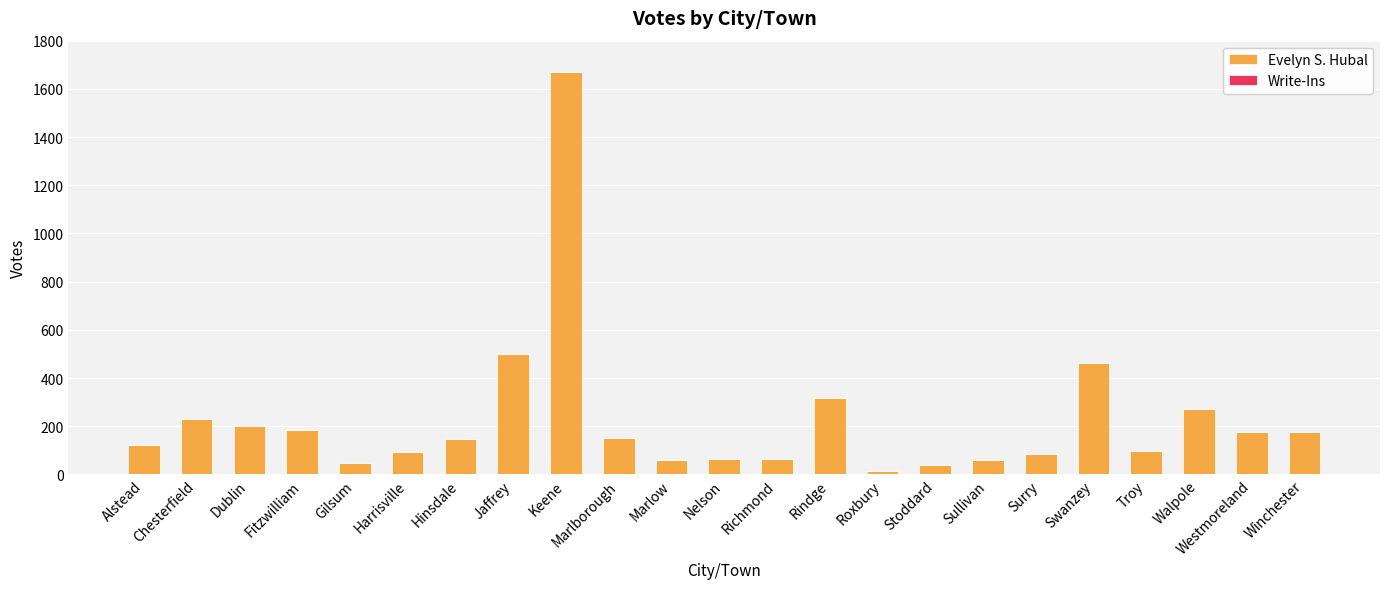

What is the label of the 3rd bar from the left?

Dublin